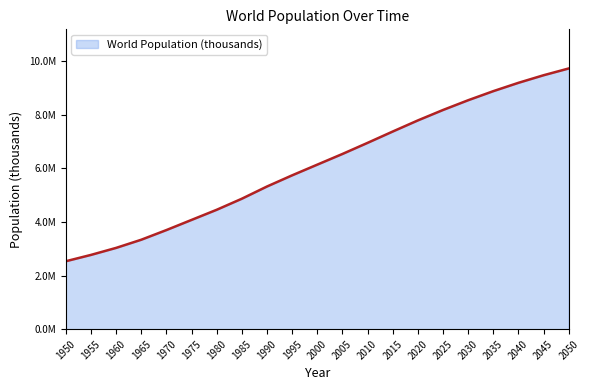

Approximately how many times larger is the value at 1955 compared to 2035?

0.3